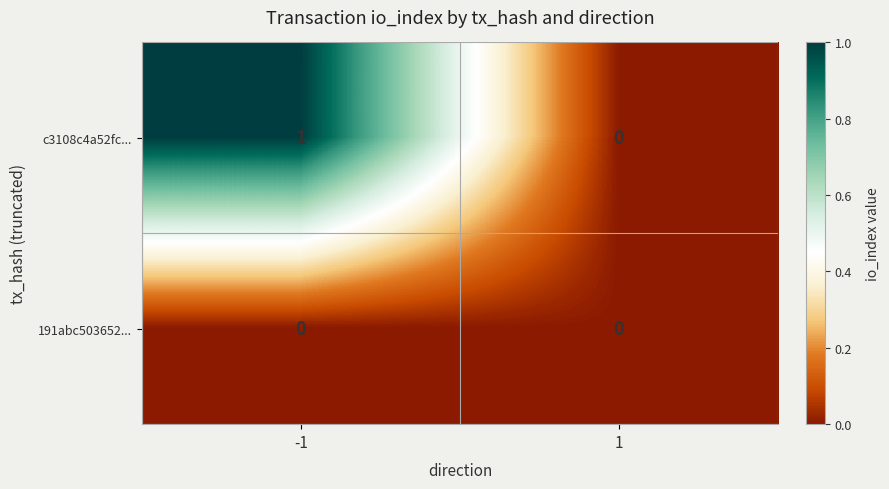

Reading left to right, what are all the values shown in this chart?

c3108c4a52fc...: -1=1	1=0
191abc503652...: -1=0	1=0